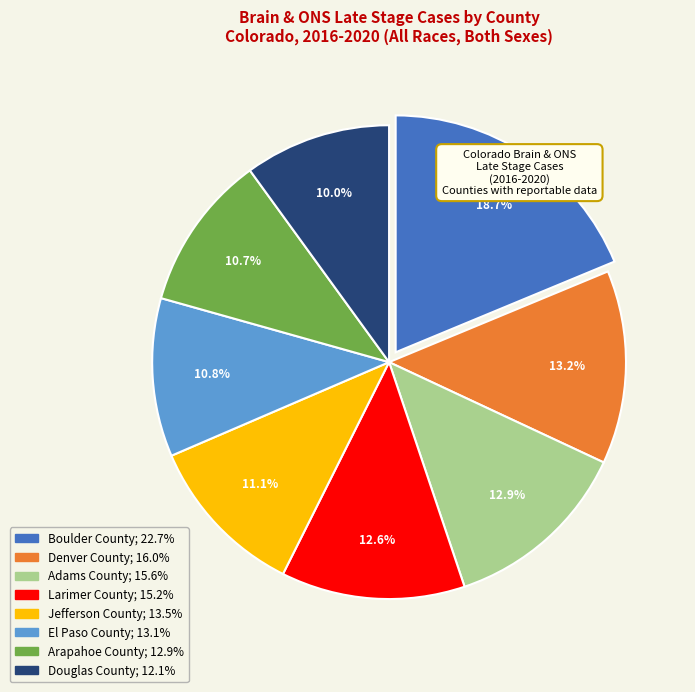

To the nearest percent, what portion does Douglas County represent?

10%